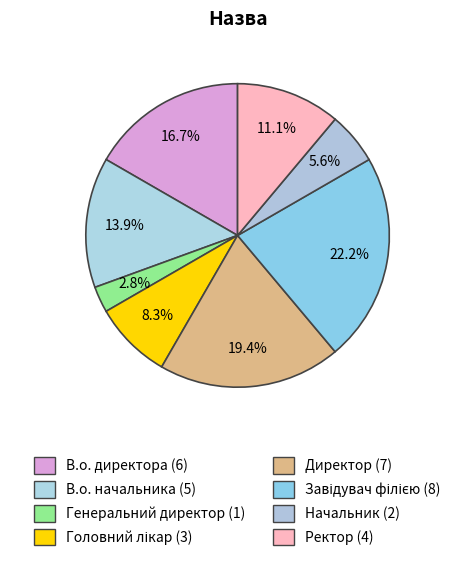

To the nearest percent, what percentage of the pie is Директор?

19%